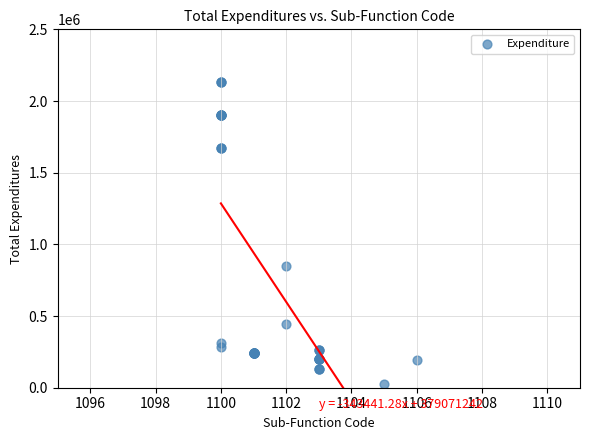

What Y value in the scatter plot is closest to 1079637?

847431